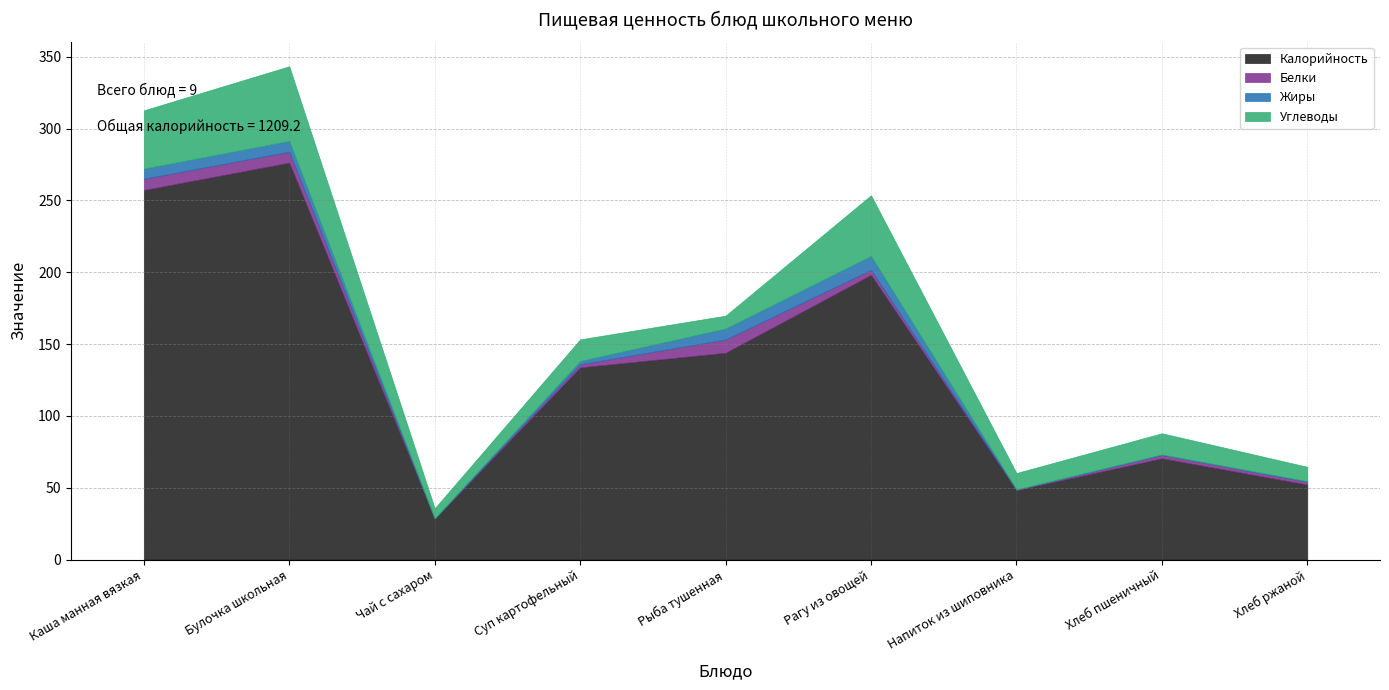

In Углеводы, how many points are higher than both neighbors (excluding endpoints)?

4